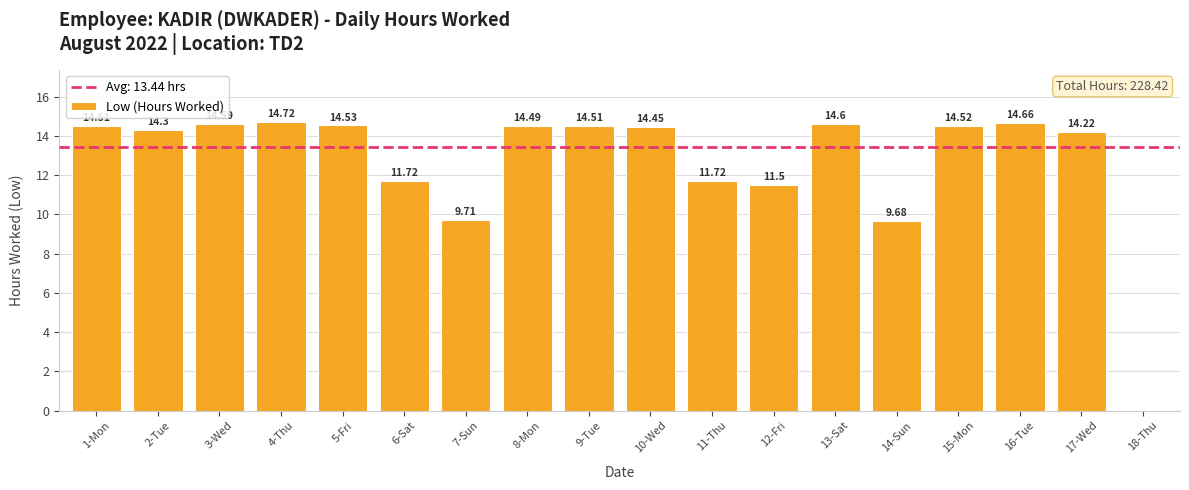

What is the sum of the values at 16-Tue and 18-Thu?

14.7